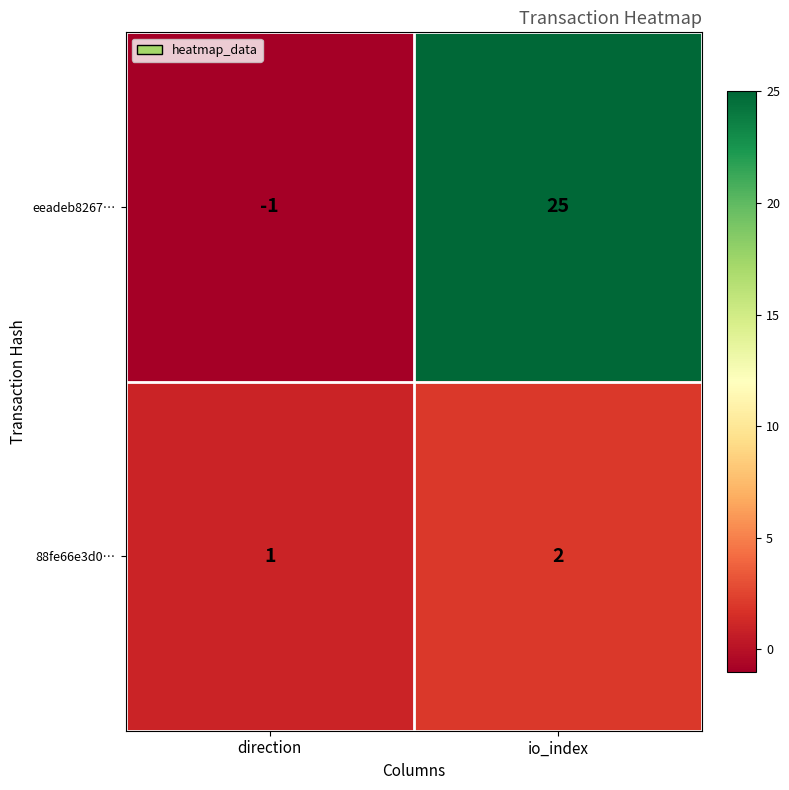

The value of 88fe66e3d0… at direction is 1. True or false?

True